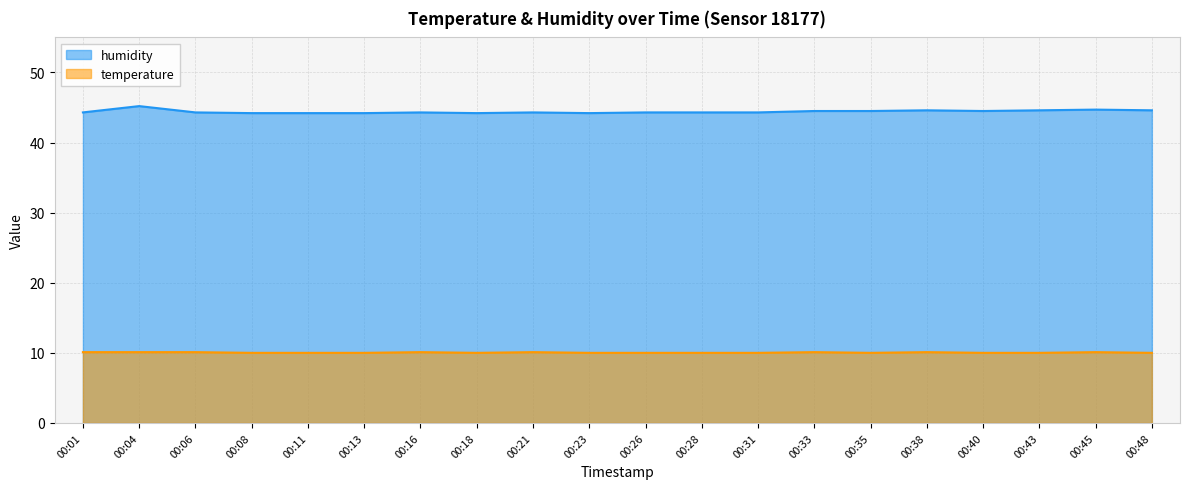

What are all the series names shown in the legend?

humidity, temperature